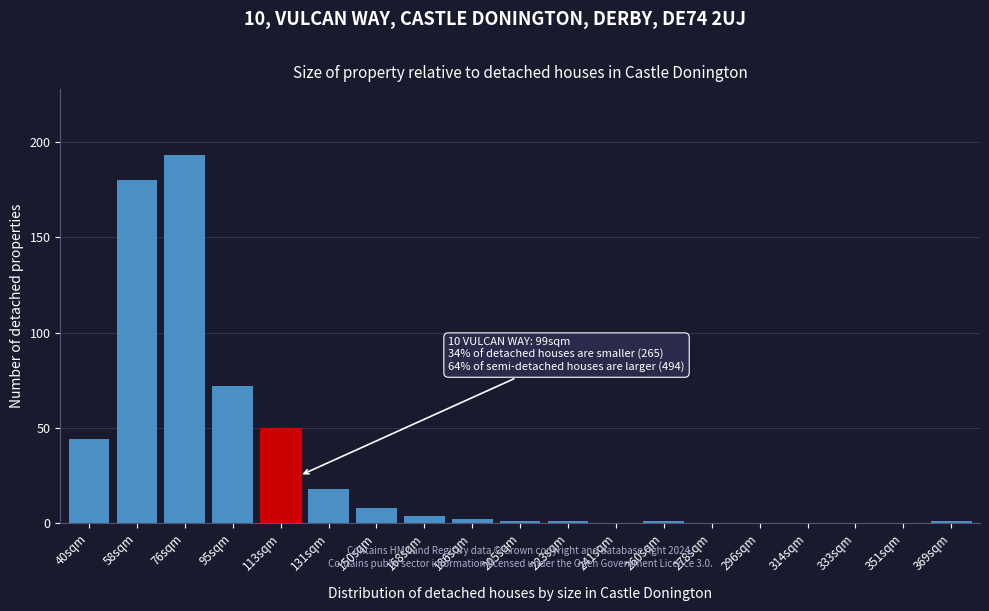

Reading left to right, transcribe all the data shown in this chart.

40sqm=44	58sqm=180	76sqm=193	95sqm=72	113sqm=50	131sqm=18	150sqm=8	168sqm=4	186sqm=2	205sqm=1	223sqm=1	241sqm=0	260sqm=1	278sqm=0	296sqm=0	314sqm=0	333sqm=0	351sqm=0	369sqm=1